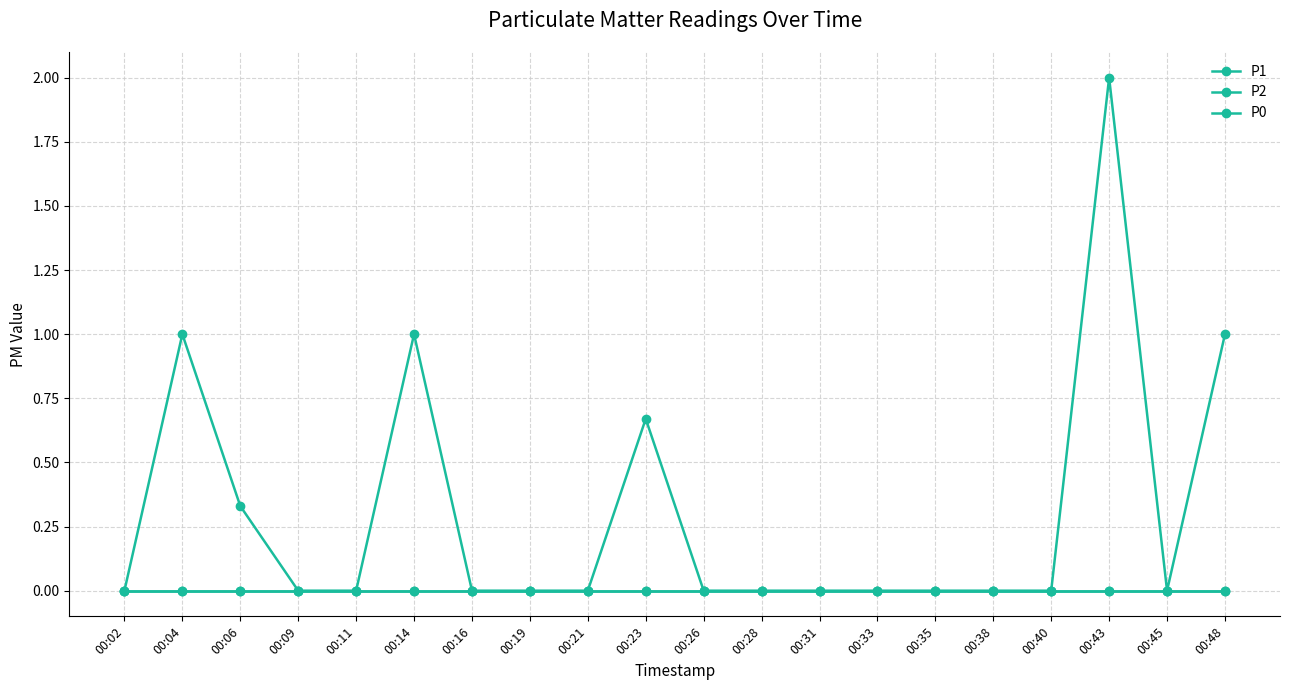

What is the greatest value displayed?

2.0